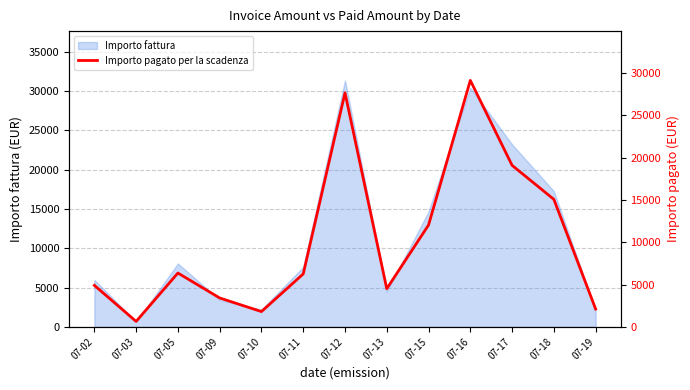

How many interior local valleys (lower than both neighbors) does the data have?

3